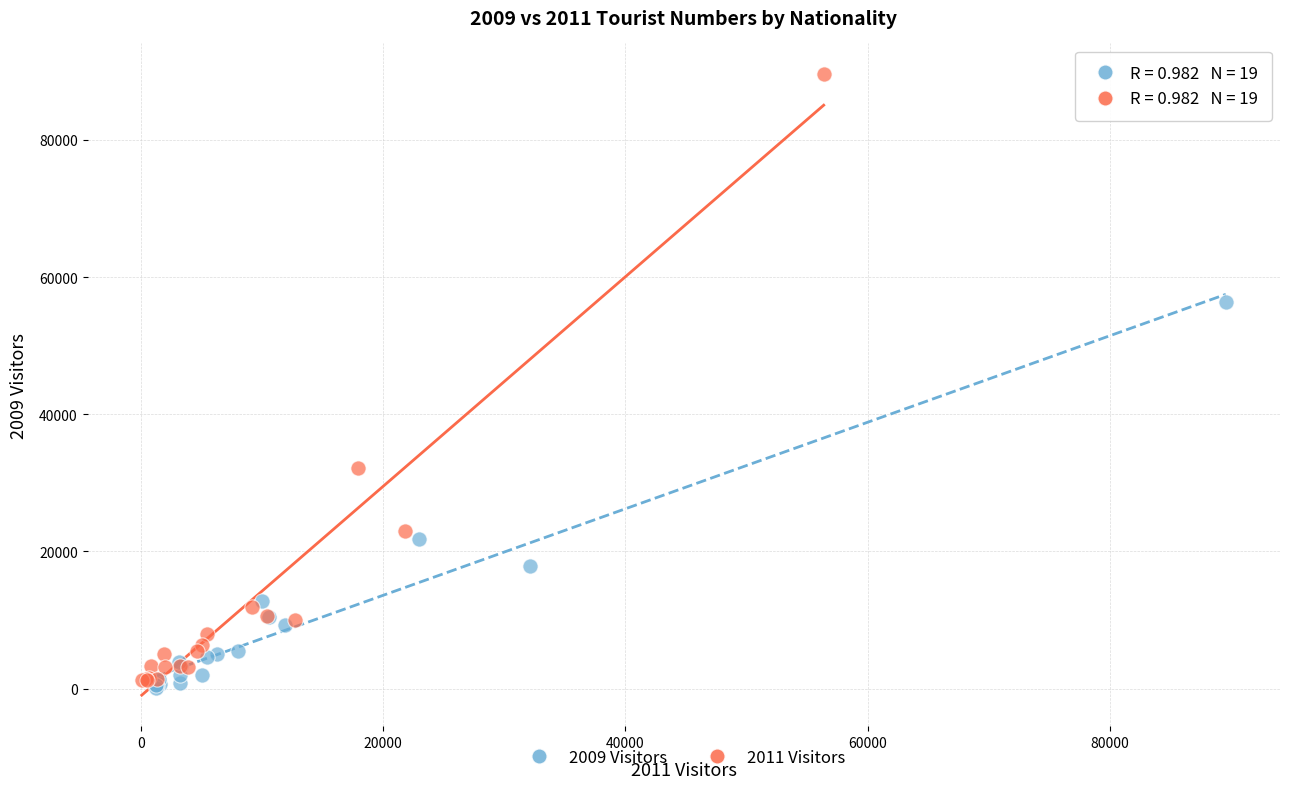

Which series contains the highest Y value?

2011 Visitors